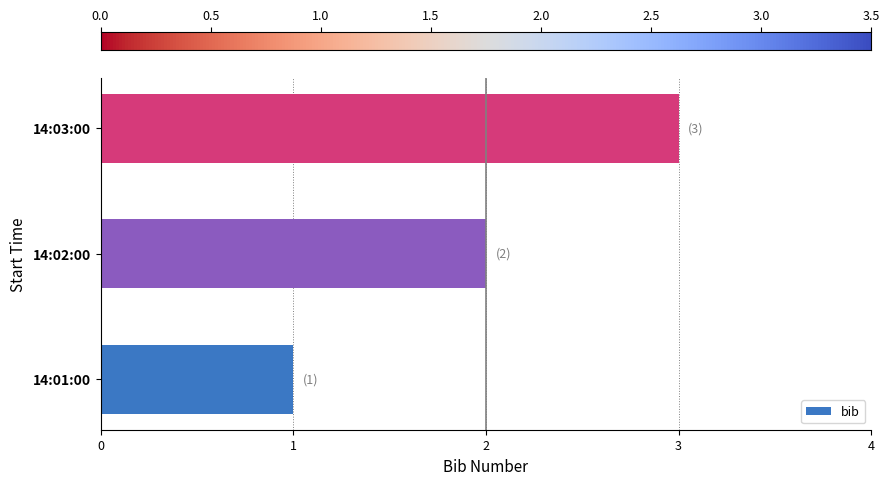

Does the chart contain stacked bars?

No